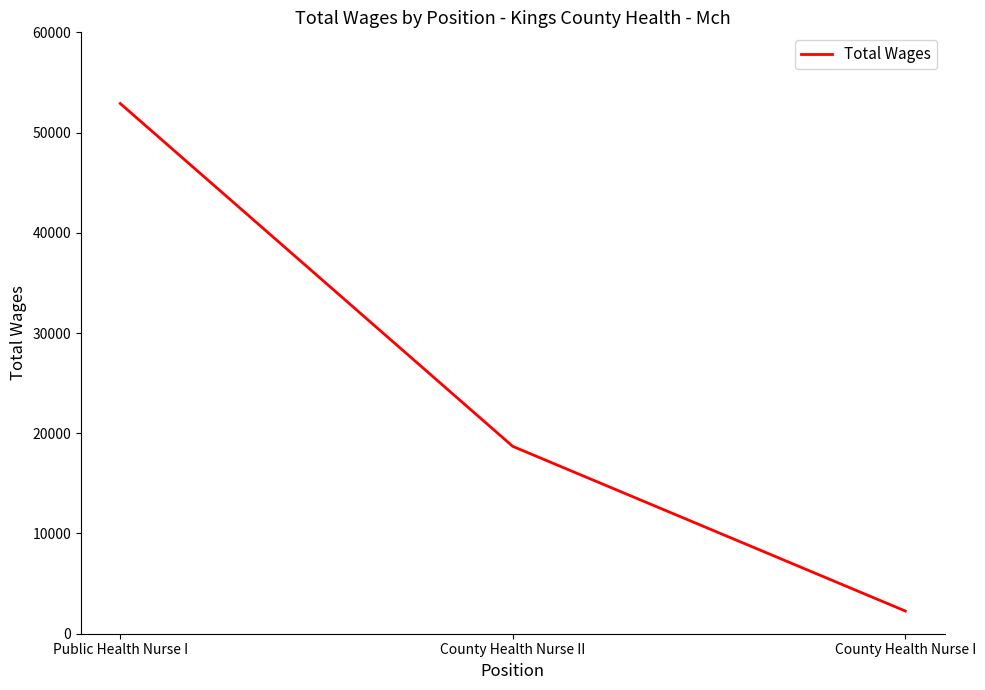

Reading right to left, list all the values displayed in this chart.

County Health Nurse I=2264	County Health Nurse II=18689	Public Health Nurse I=52896